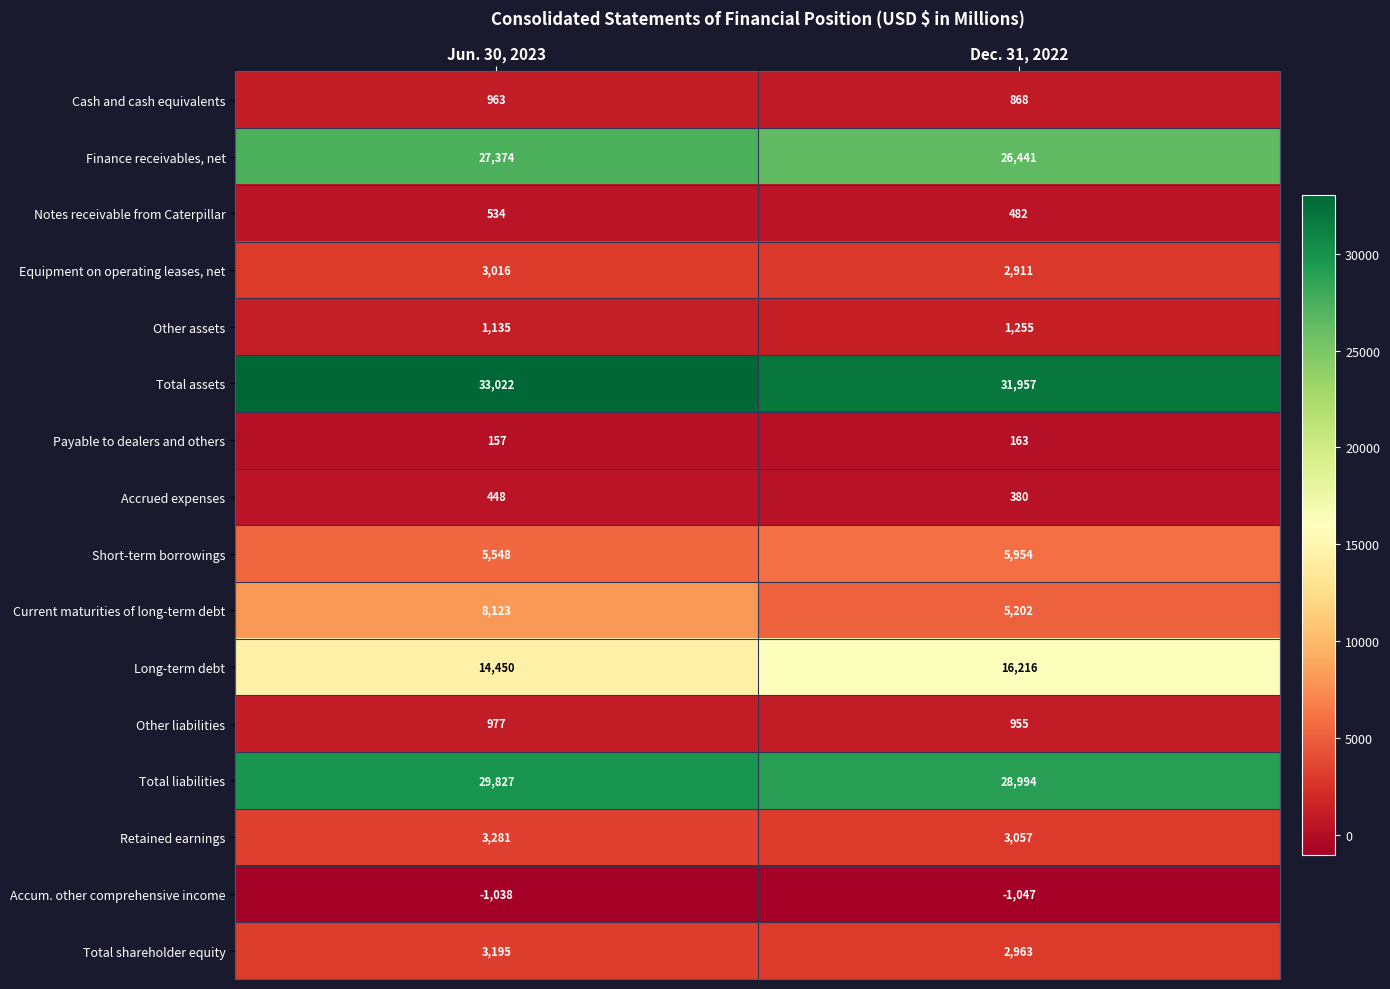

What is the difference between the maximum and minimum values in the Current maturities of long-term debt series?

2921